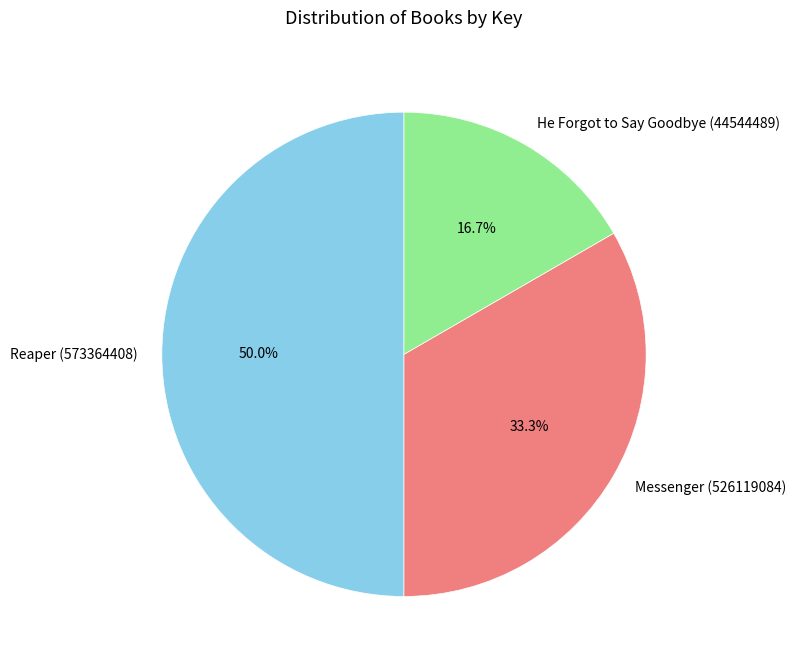

To the nearest percent, what is the average slice percentage?

33%